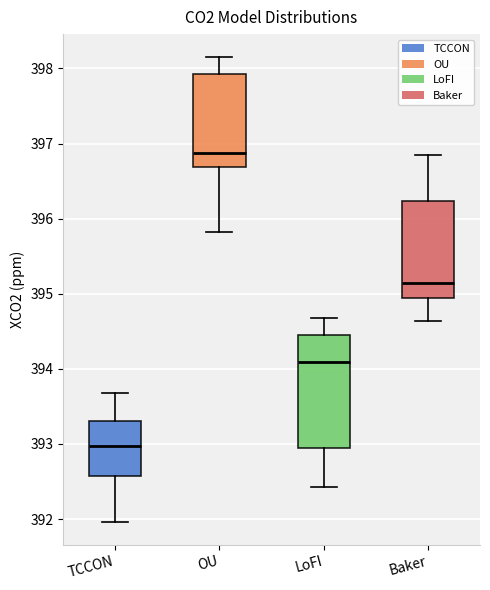

Reading left to right, transcribe this box plot: for each box, give where its median line is, the range the box spans, and where its two whiskers end, as read against the y-axis. The values are not printed on the chart, so give them approximately, as read against the axis.

TCCON: median 393.0, box 392.6 to 393.3, whiskers 392.0 to 393.7
OU: median 396.9, box 396.7 to 397.9, whiskers 395.8 to 398.1
LoFI: median 394.1, box 392.9 to 394.4, whiskers 392.4 to 394.7
Baker: median 395.1, box 394.9 to 396.2, whiskers 394.6 to 396.9